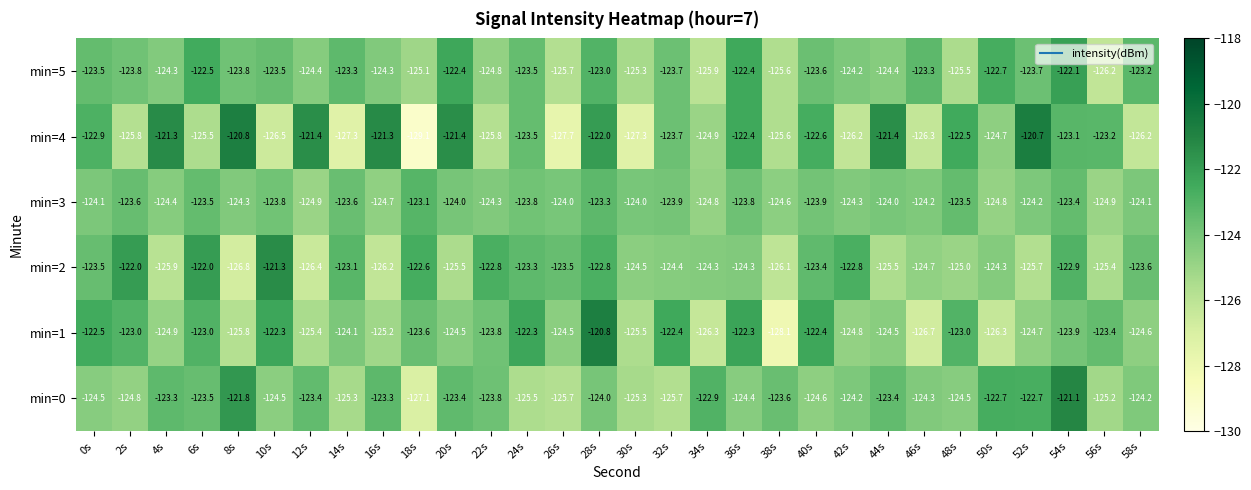

Rank the series at 2s from lowest to highest value.

min=4, min=0, min=5, min=3, min=1, min=2